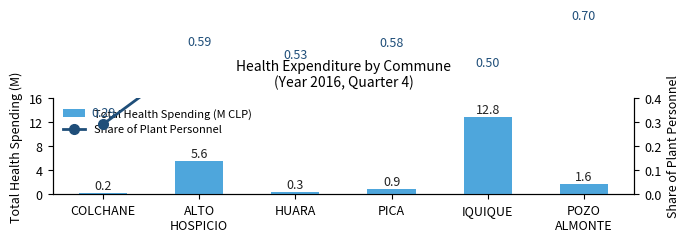

At which category is the sum across all series the highest?

IQUIQUE